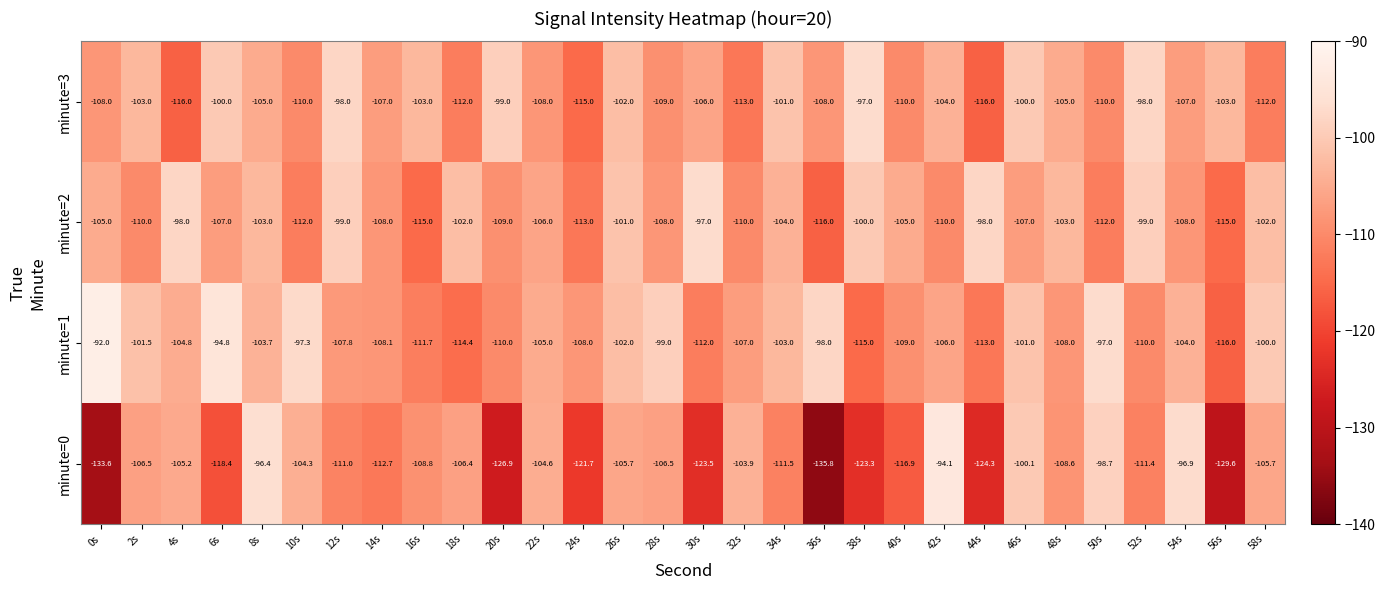

Which label corresponds to the smallest value in the chart?

36s